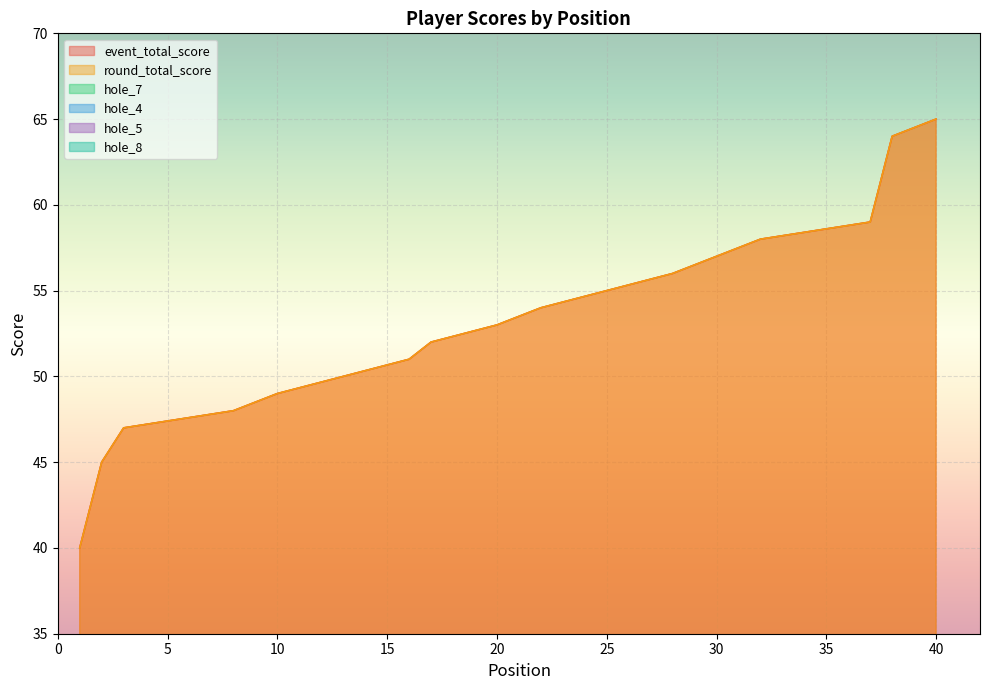

Between 3 and 38, which is larger?

38